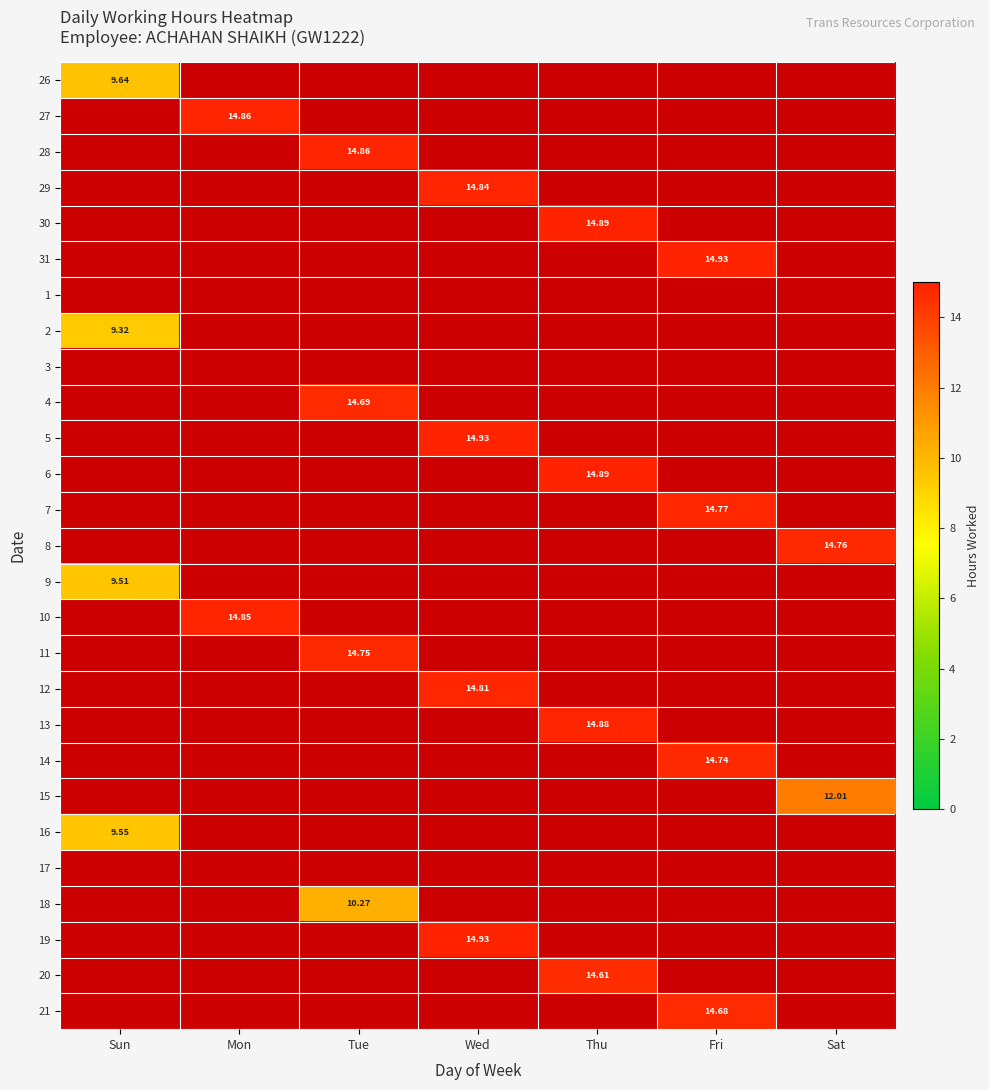

Between Thu and Wed, which is larger?

Thu